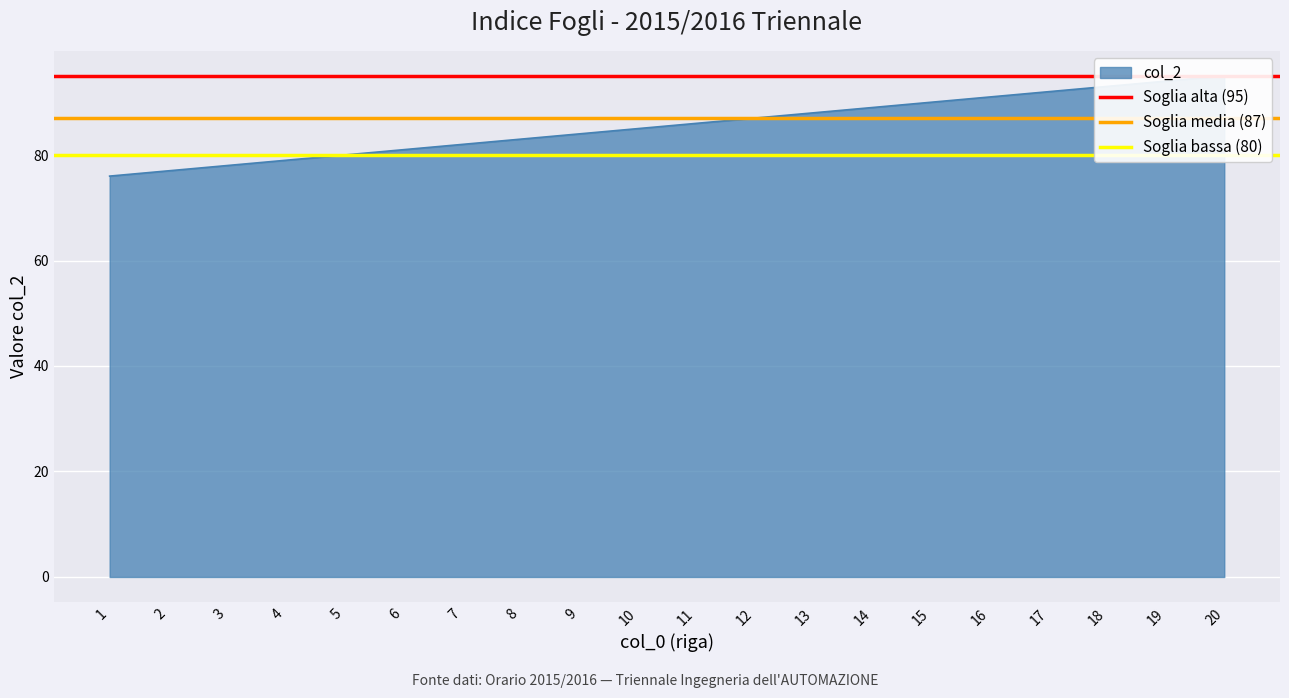

What is the average value of the Soglia bassa (80) series?

80